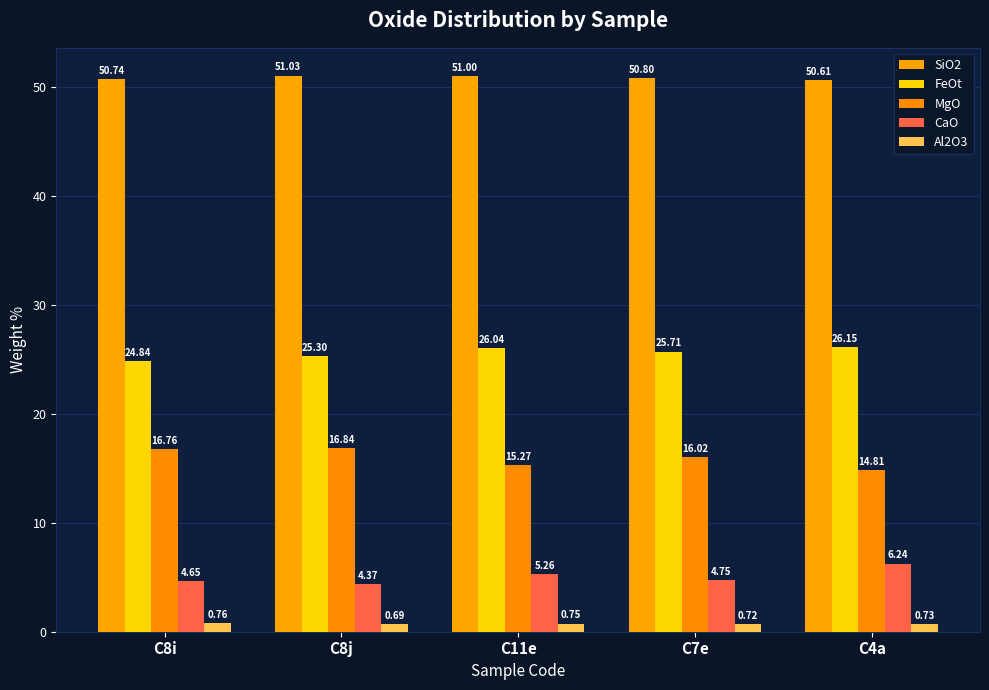

At which label is FeOt closest to 25?

C8i